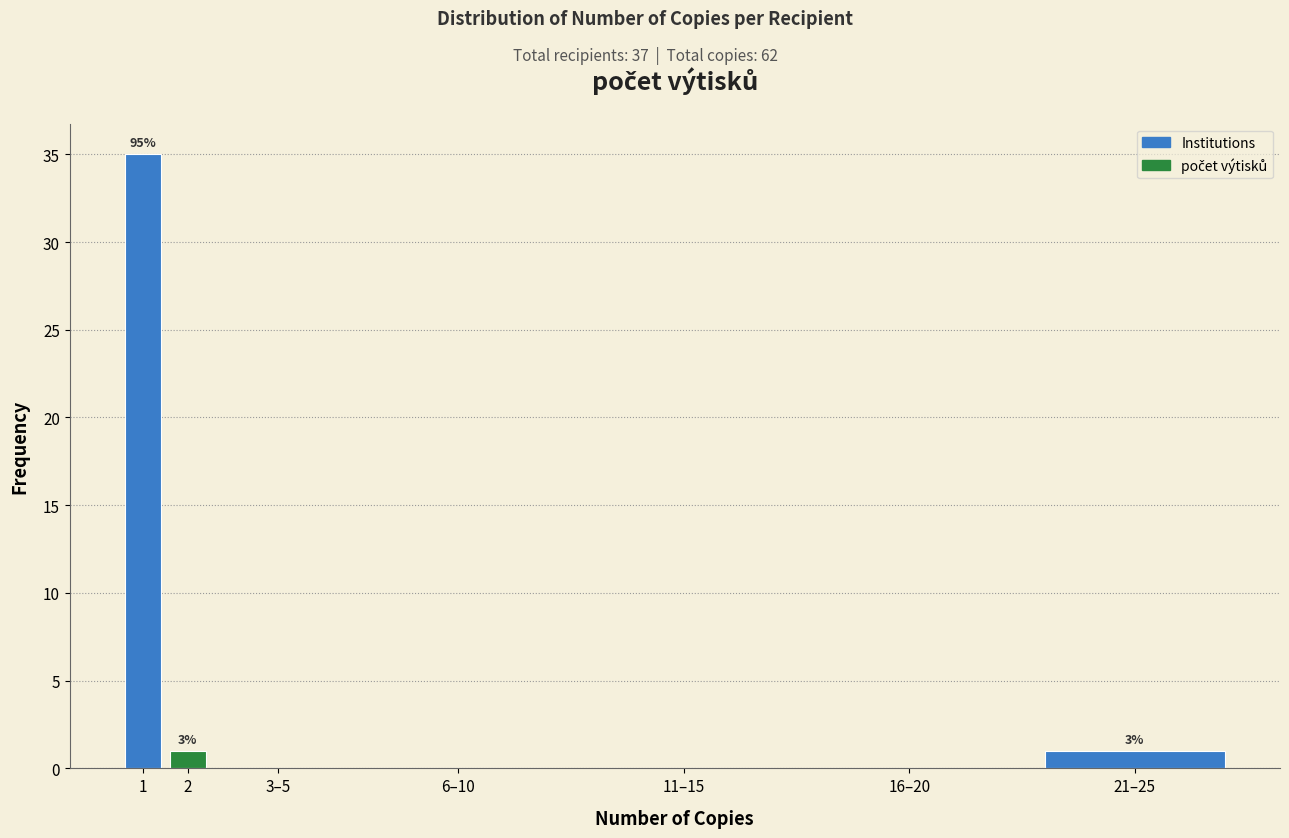

Reading left to right, what are all the values shown in this chart?

1=35	2=1	3–5=0	6–10=0	11–15=0	16–20=0	21–25=1